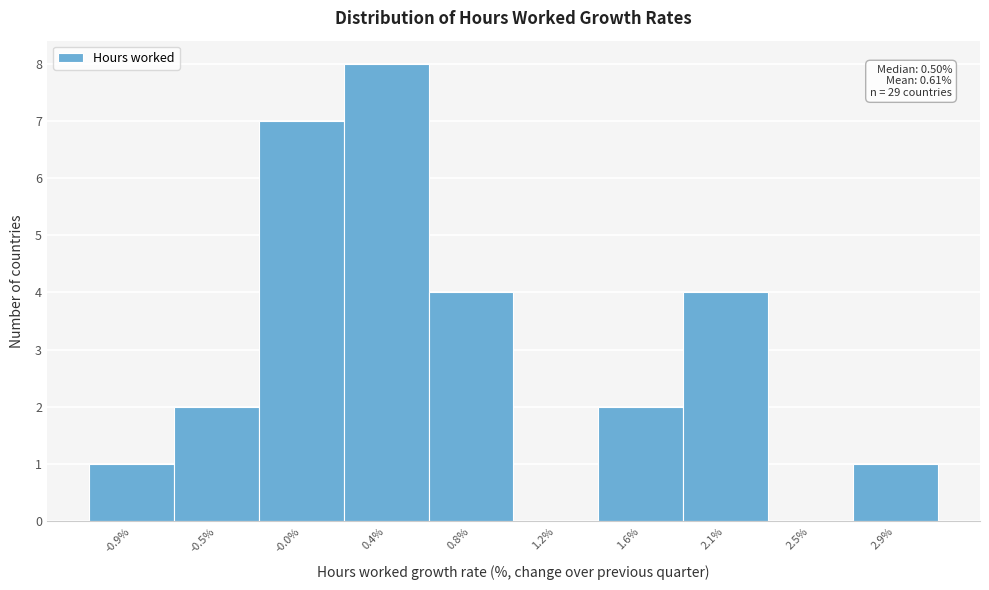

Reading left to right, transcribe all the data shown in this chart.

-0.9%=1	-0.5%=2	-0.0%=7	0.4%=8	0.8%=4	1.2%=0	1.6%=2	2.1%=4	2.5%=0	2.9%=1